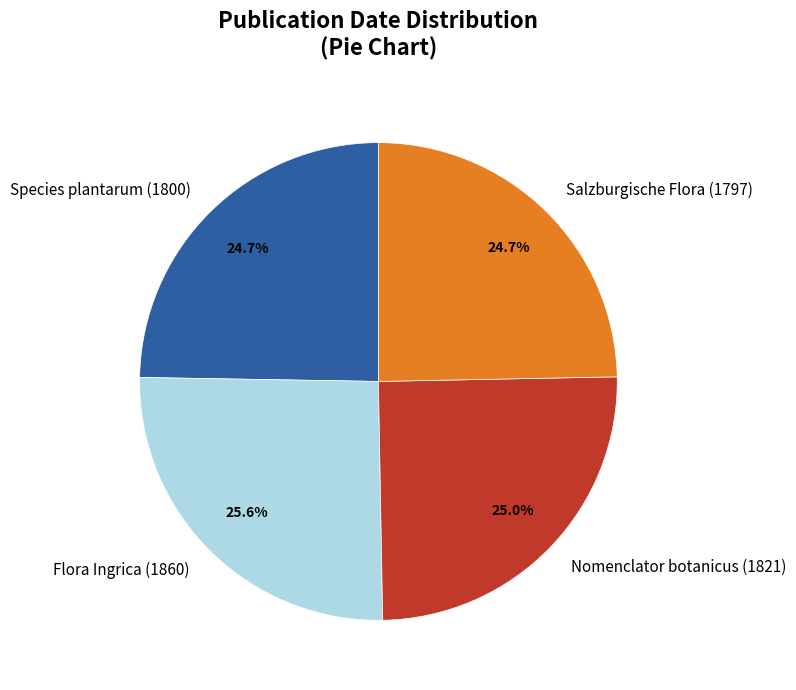

True or false: Nomenclator botanicus (1821) accounts for 34% of the total.

False